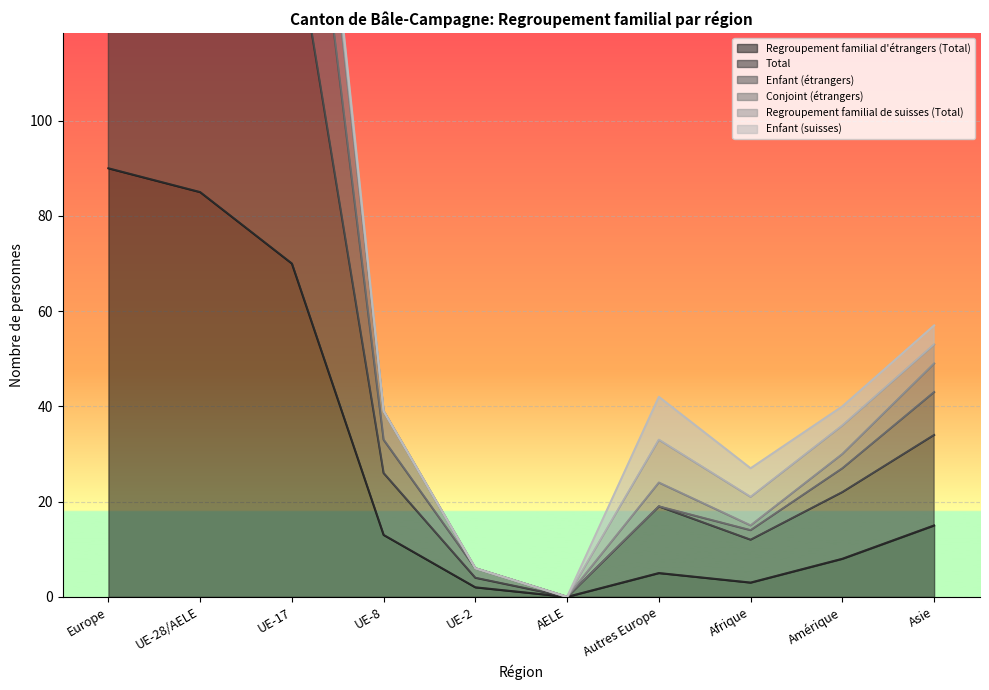

Which has a higher value, Afrique or UE-8?

UE-8